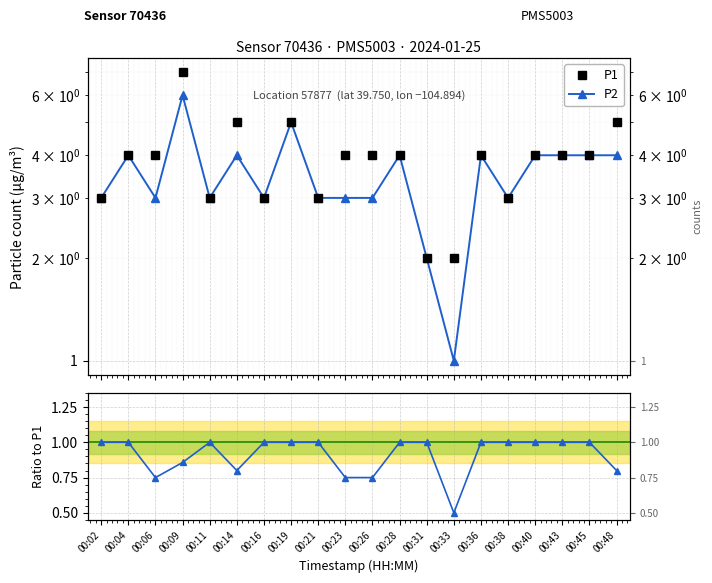

True or false: P2 / P1 has more than 2 points higher than both neighbors.

False